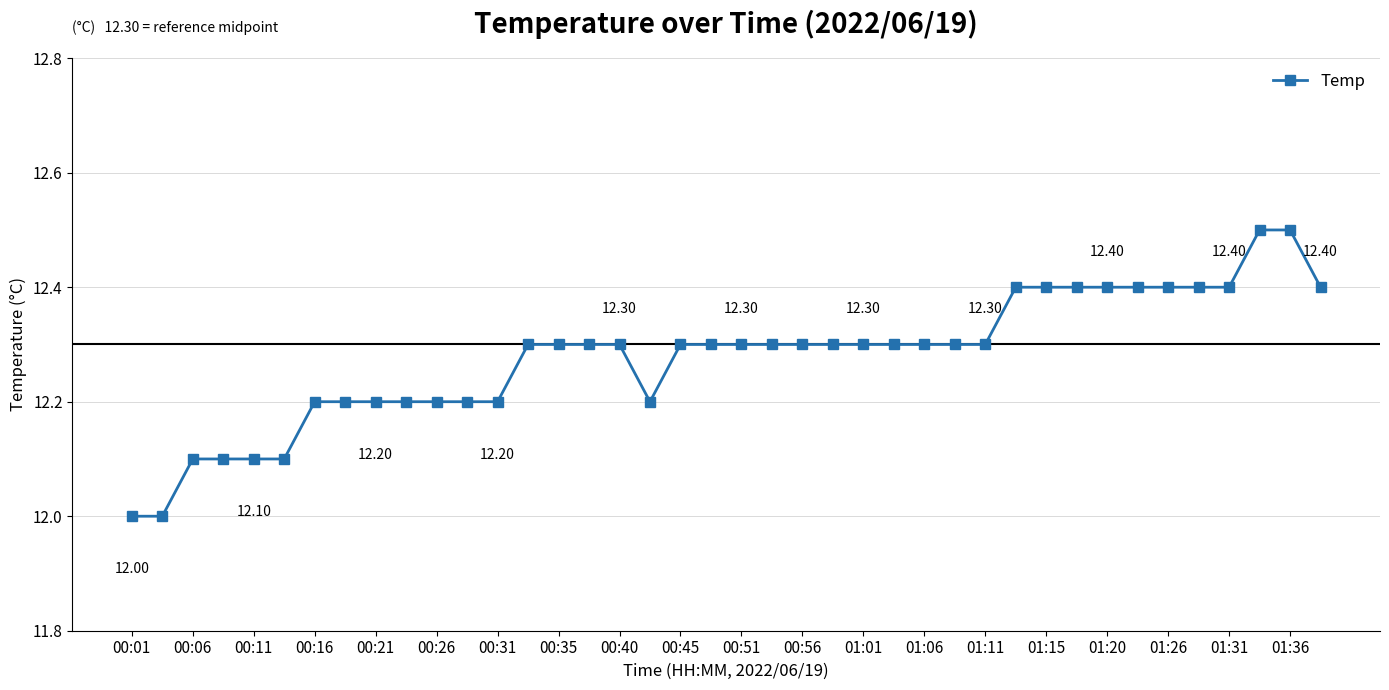

What is the average value?

12.3